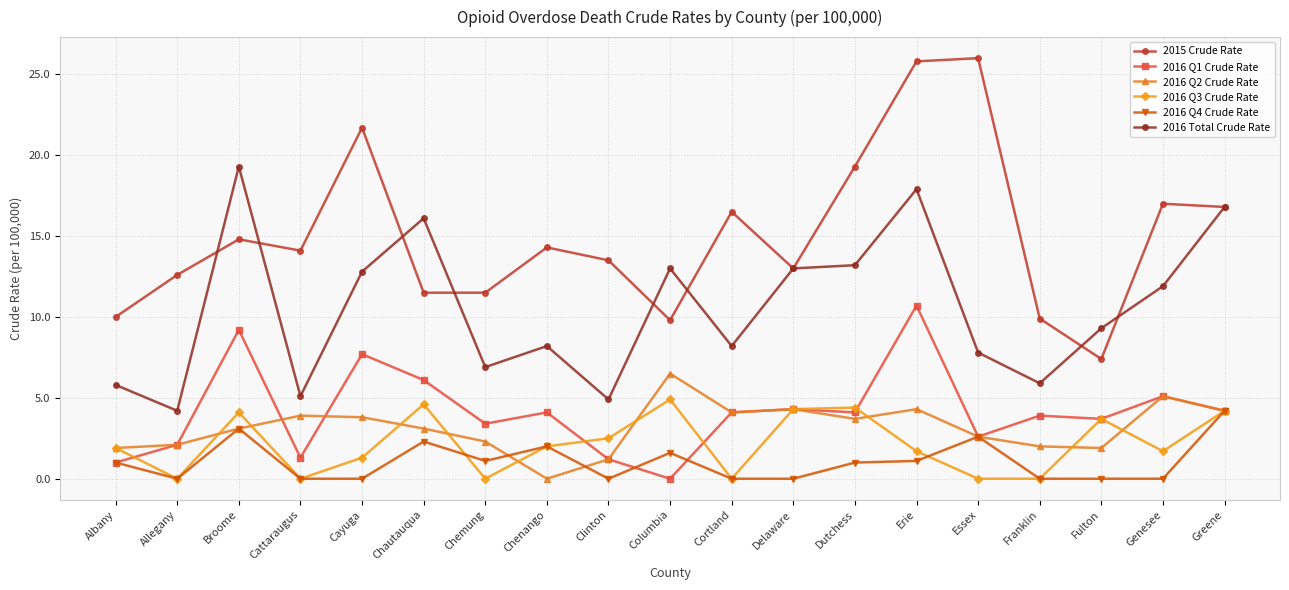

What is the sum of all 2016 Q1 Crude Rate values?

78.8